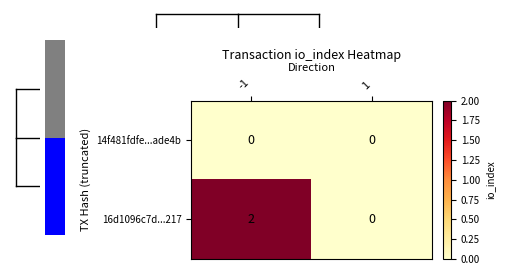

The 16d1096c7d...217 series shows 3 at -1. True or false?

False